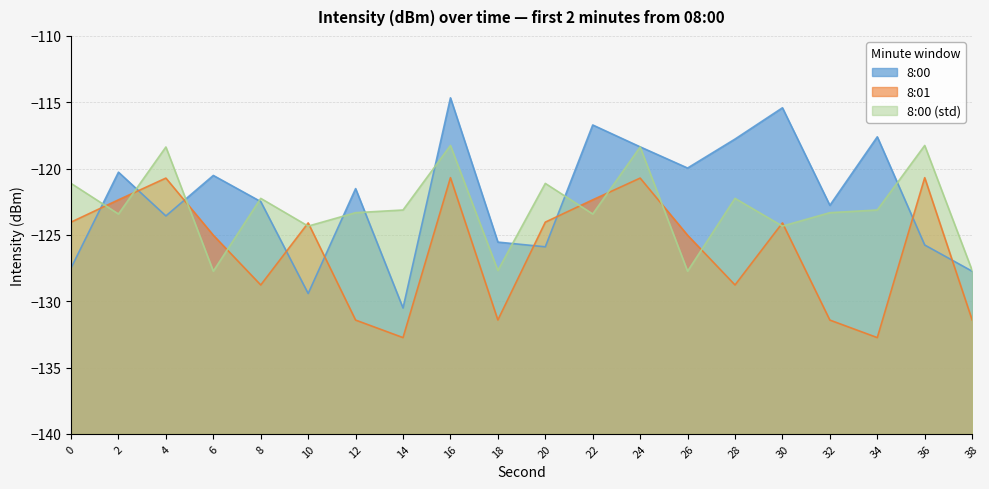

List the series in order of their overall mean, highest first.

8:00, 8:00 (std), 8:01